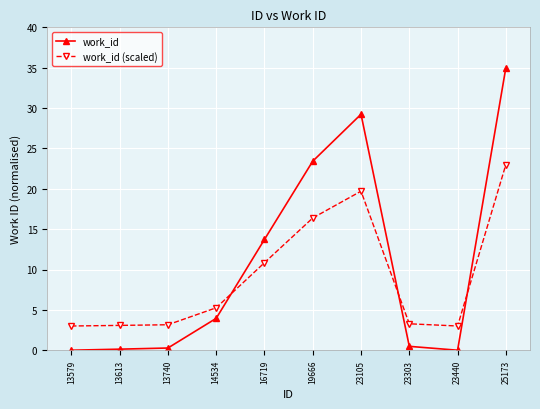

Which series has the widest spread of values?

work_id